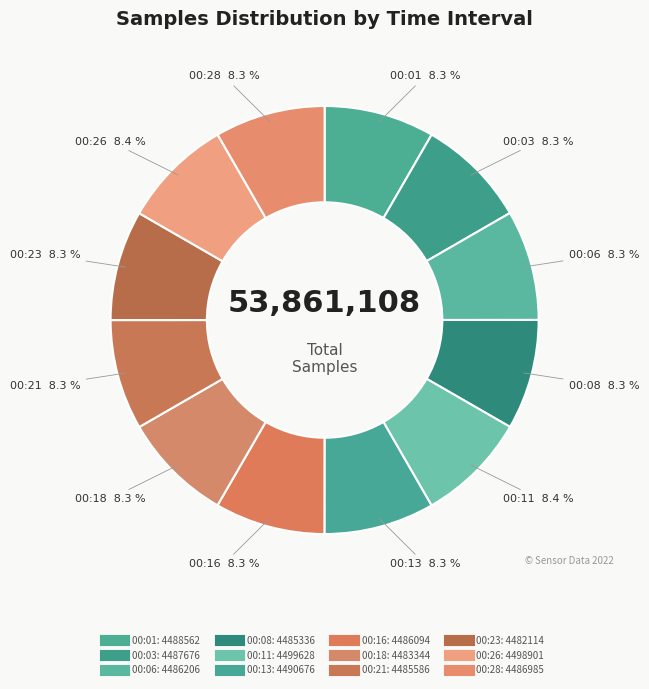

How many segments does this pie chart have?

12